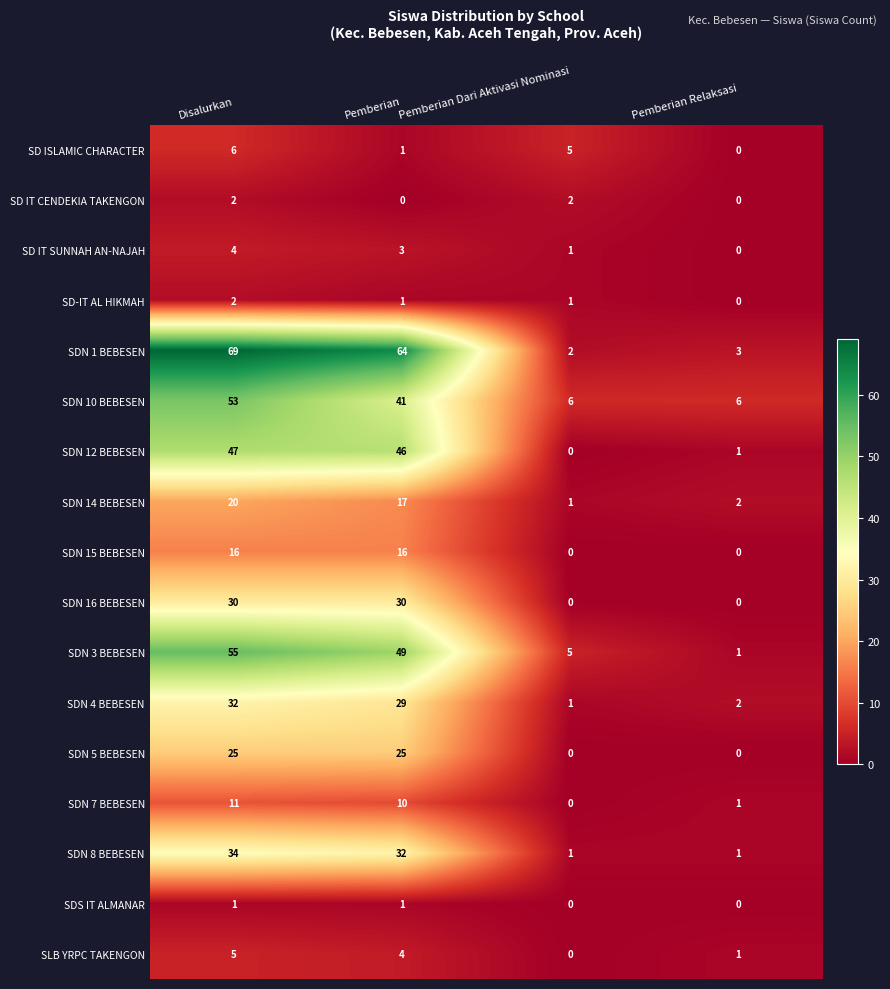

The value of SDN 14 BEBESEN at Disalurkan is 20. True or false?

True